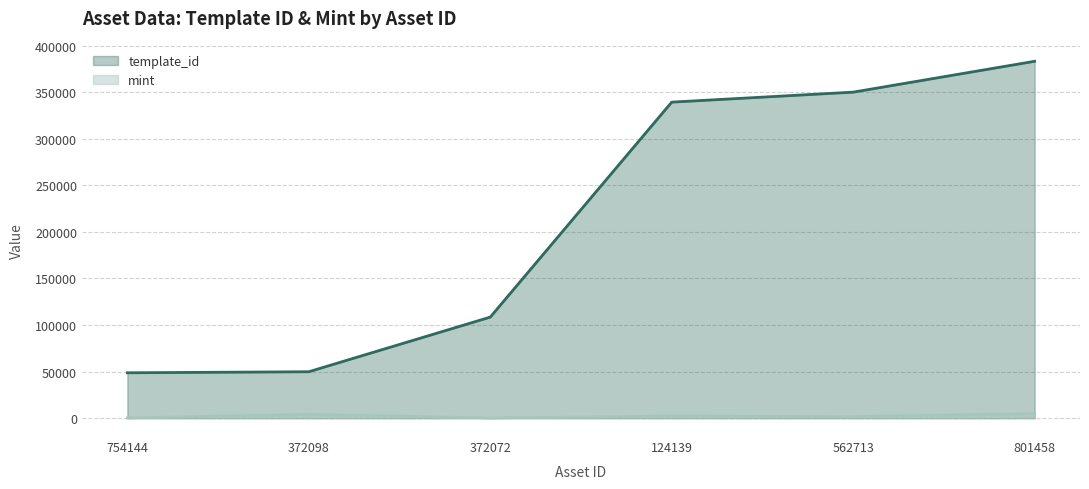

At which label is template_id closest to 215900?

372072